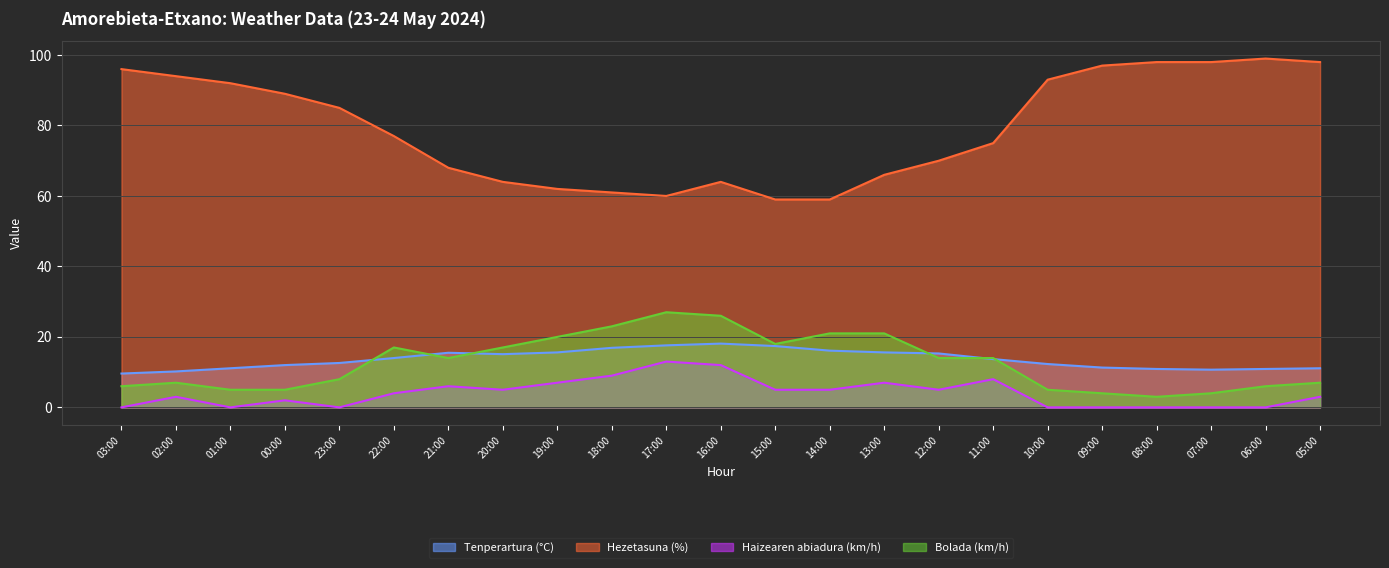

How many interior local peaks does the Tenperartura (°C) series have?

2